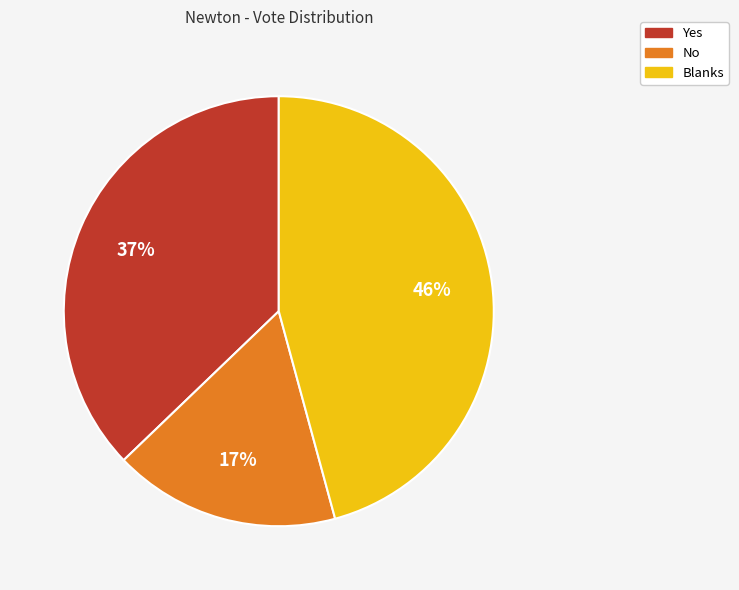

To the nearest percent, what percentage of the pie is Yes?

37%